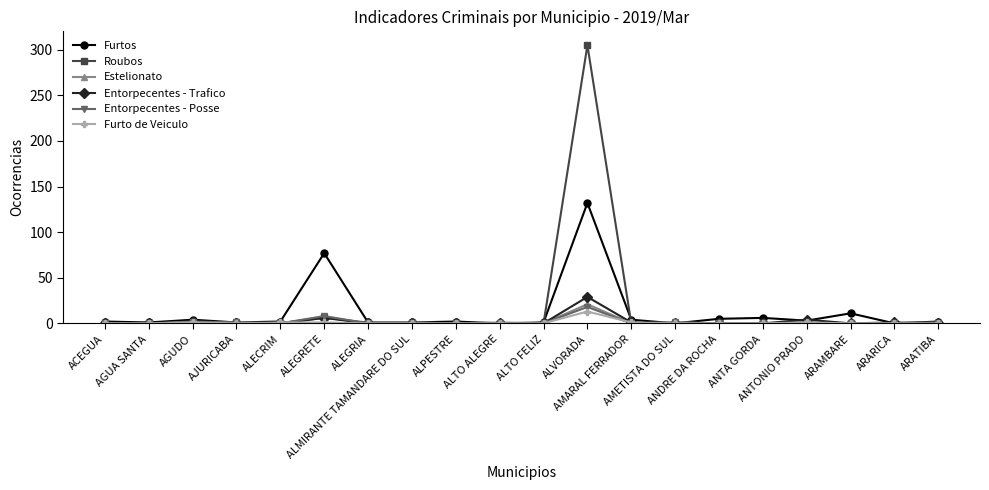

True or false: Roubos has more than 0 interior local peaks.

True